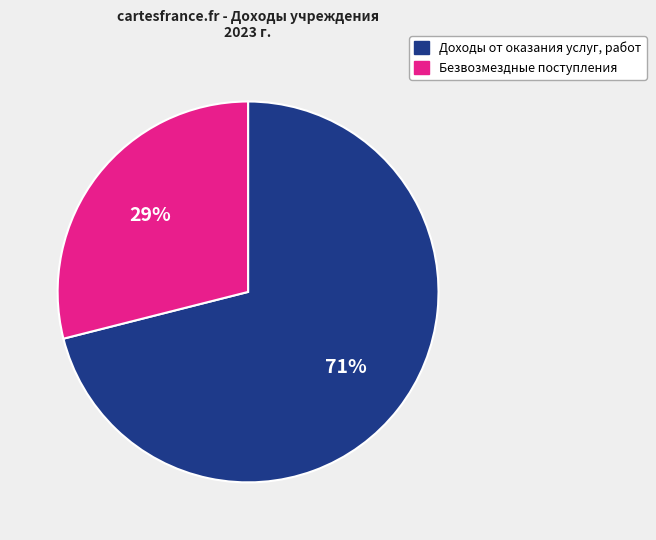

How many segments does this pie chart have?

2